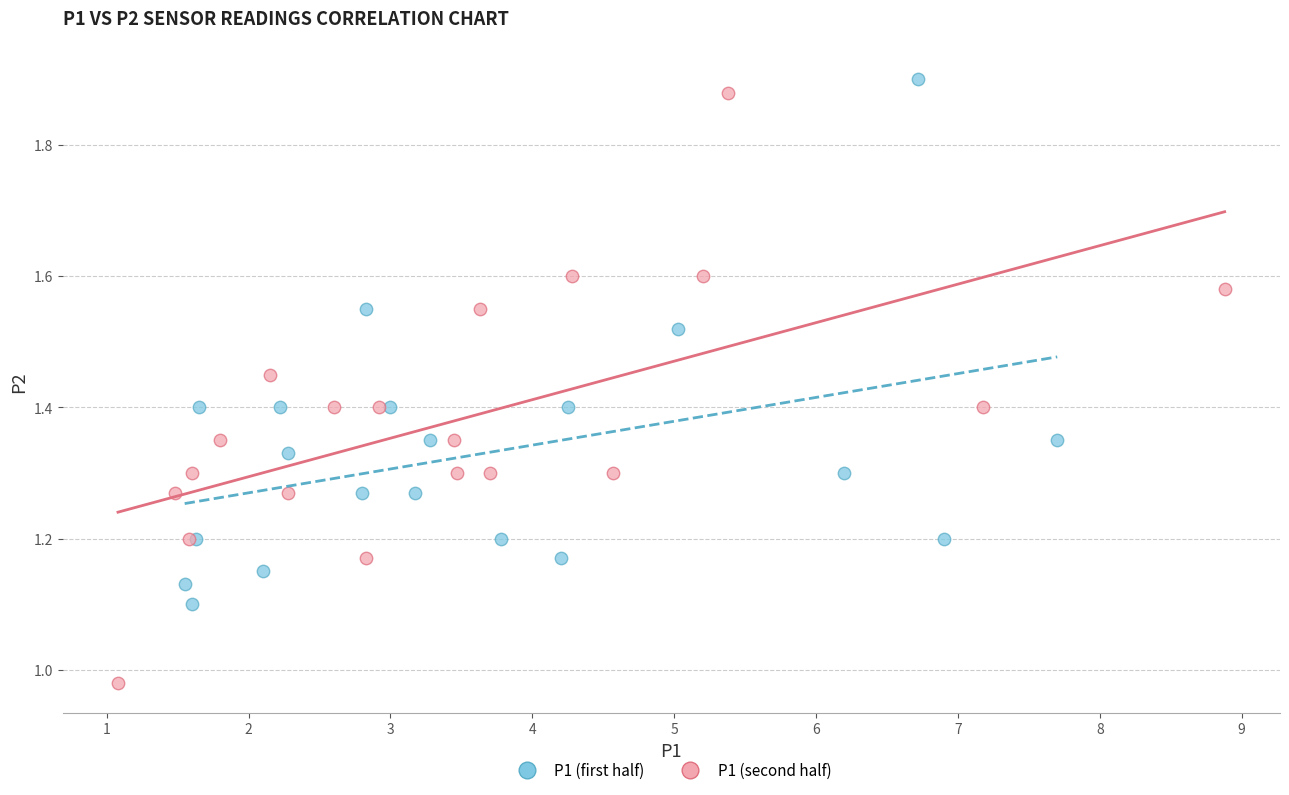

What are all the series names shown in the legend?

P1 (first half), P1 (second half)